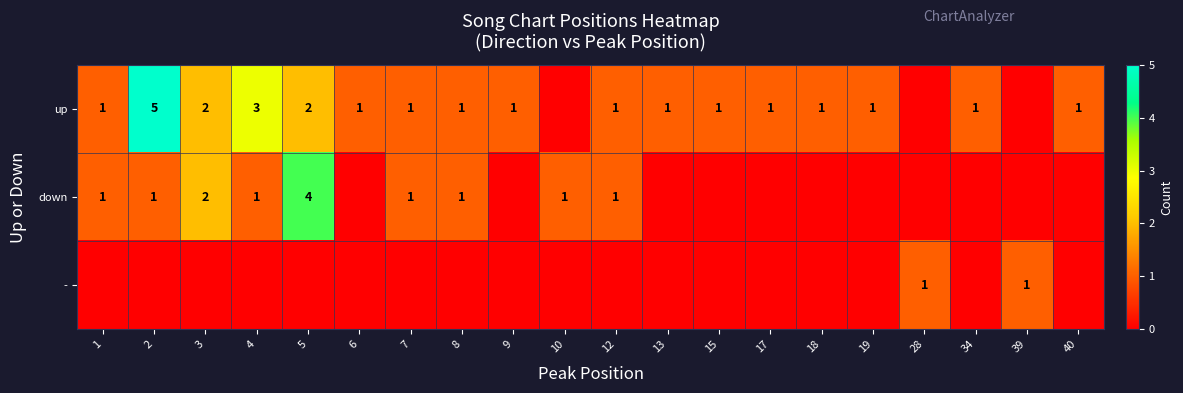

The value of row_0 at 6 is 2. True or false?

False